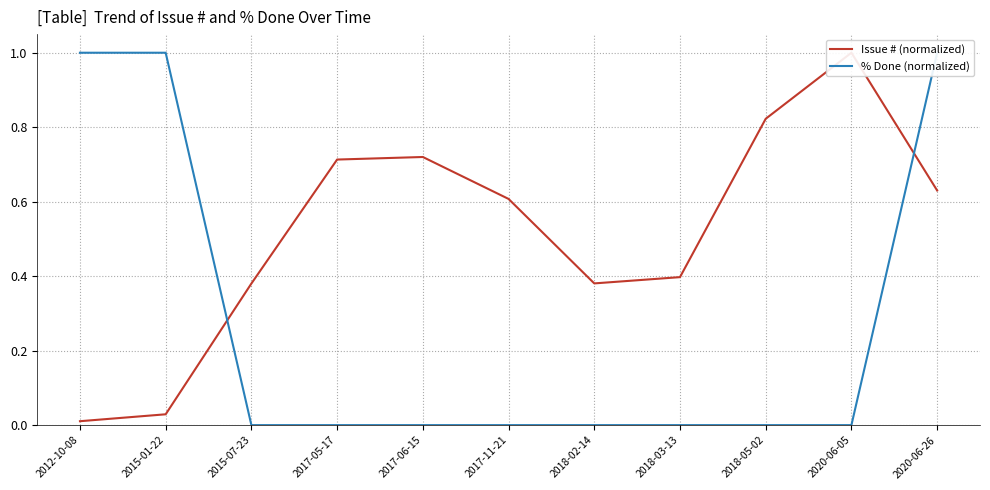

Where is % Done (normalized) nearest to the value 0?

2015-07-23